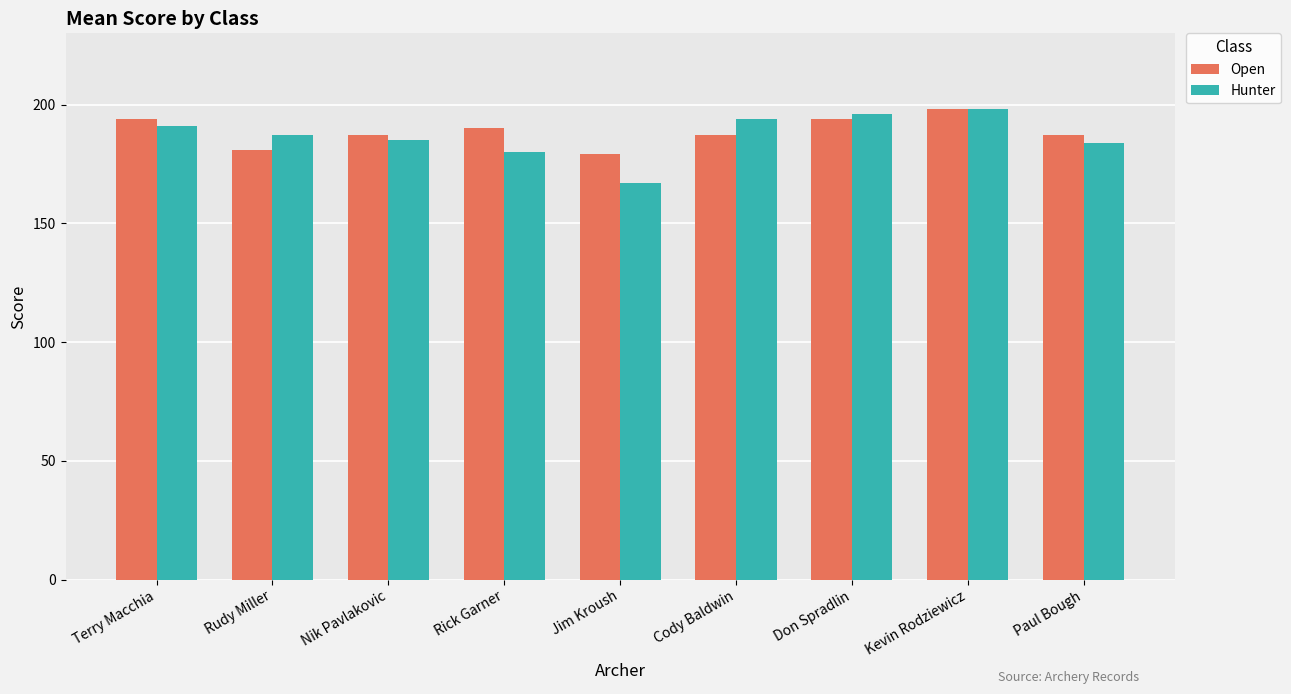

Reading left to right, transcribe all the data shown in this chart.

Open: 194	181	187	190	179	187	194	198	187
Hunter: 191	187	185	180	167	194	196	198	184